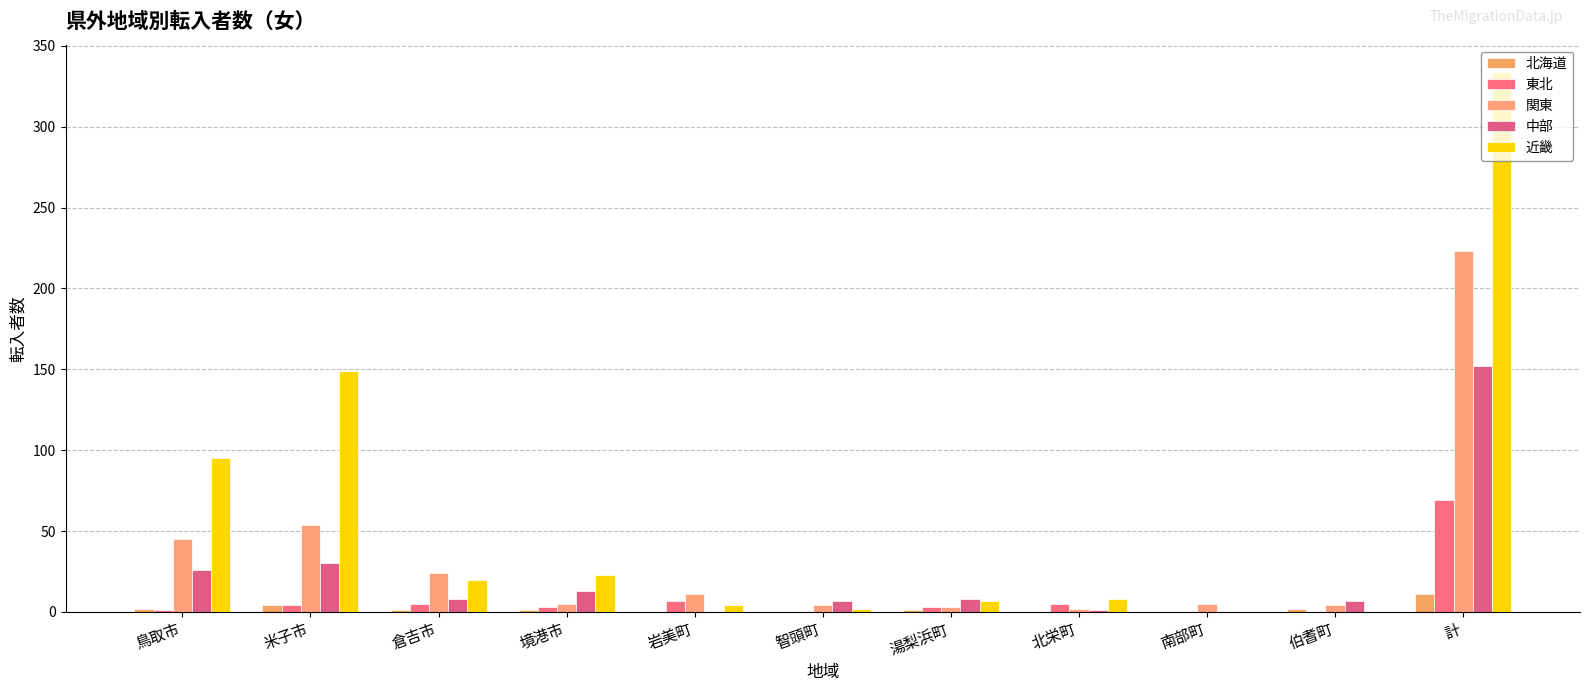

Does the chart contain stacked bars?

No